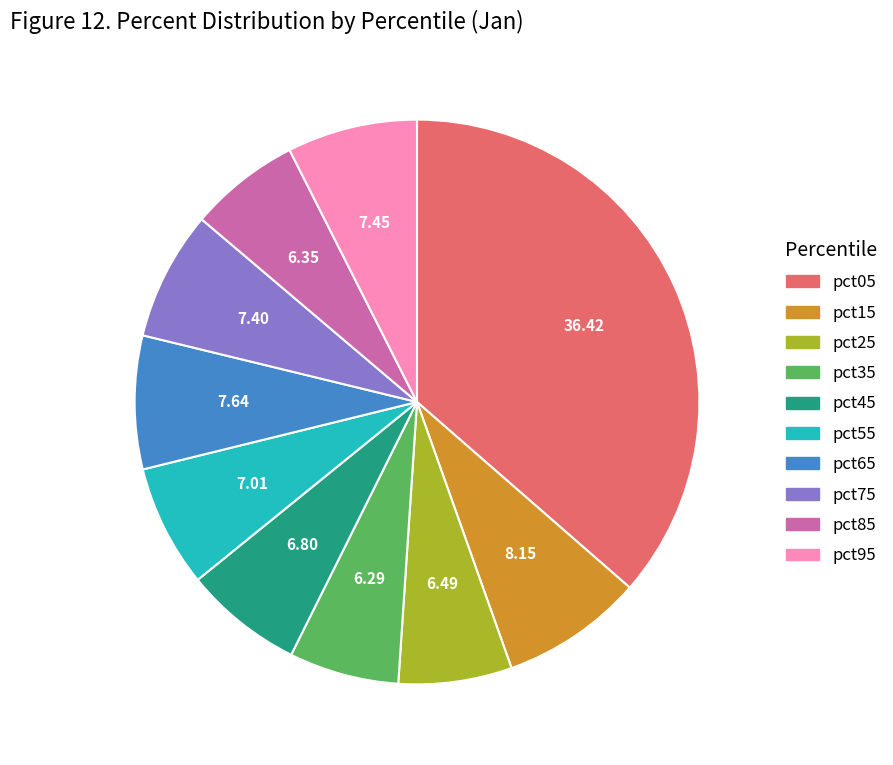

Does pct25 represent more than half of the total?

No